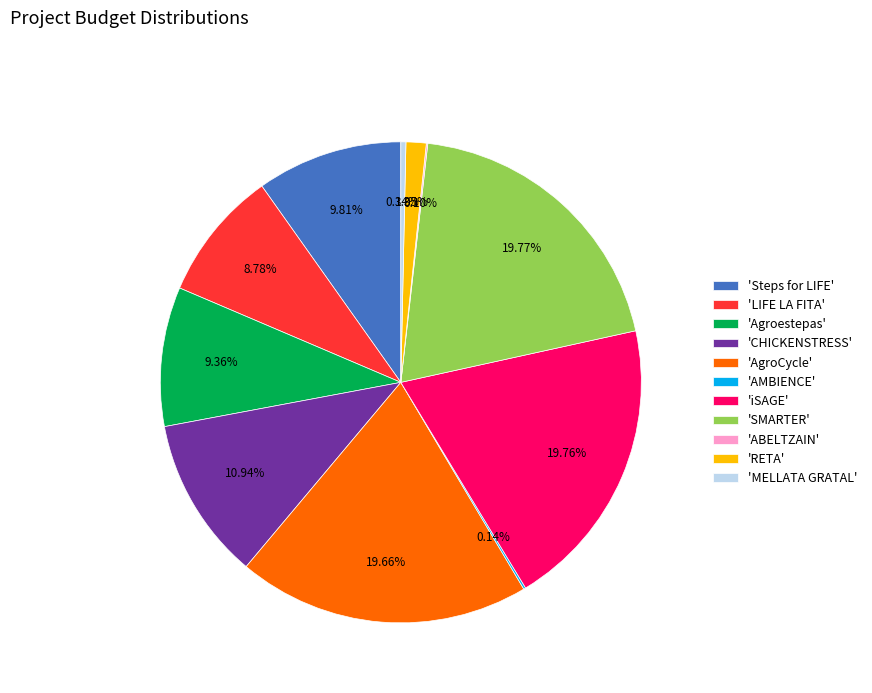

Is the sum of 'AgroCycle' and 'Agroestepas' greater than half?

No